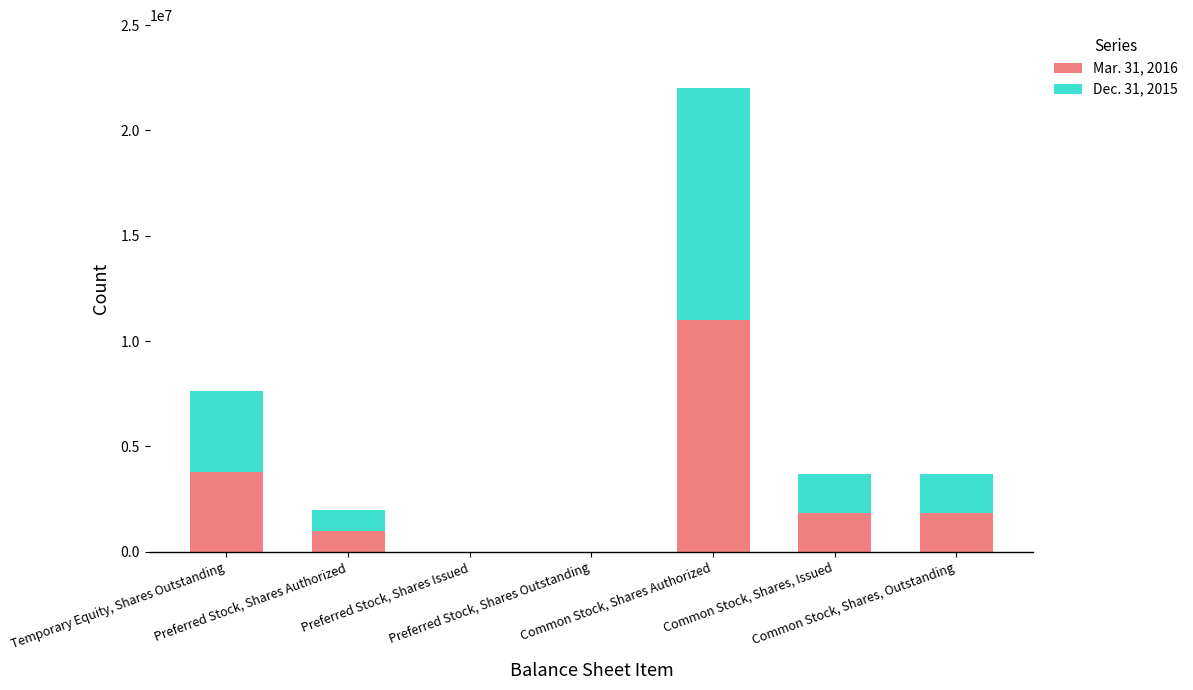

Count the number of data series in this chart.

2